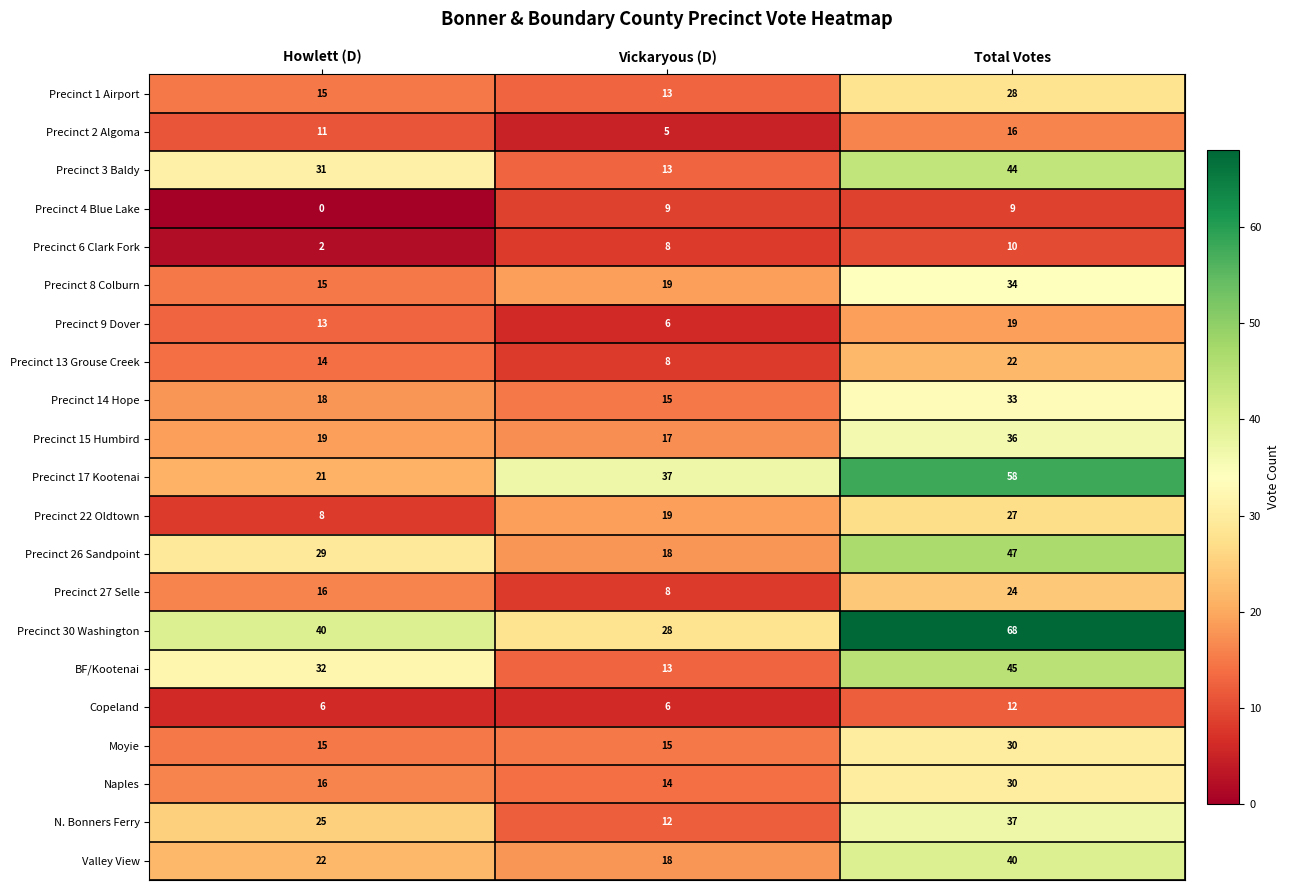

Count the number of data series in this chart.

21